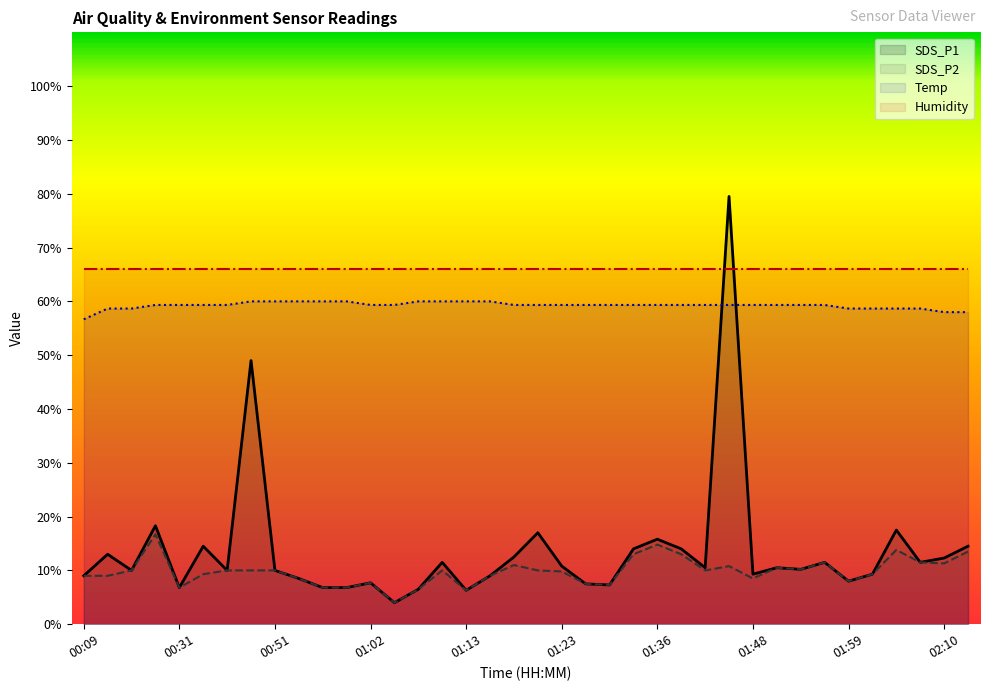

How many data points in Temp are above 59?

29